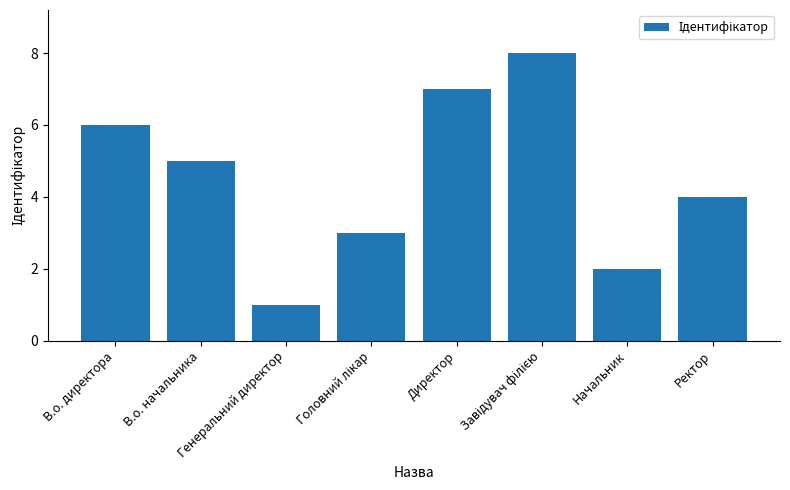

What is the sum of all values?

36